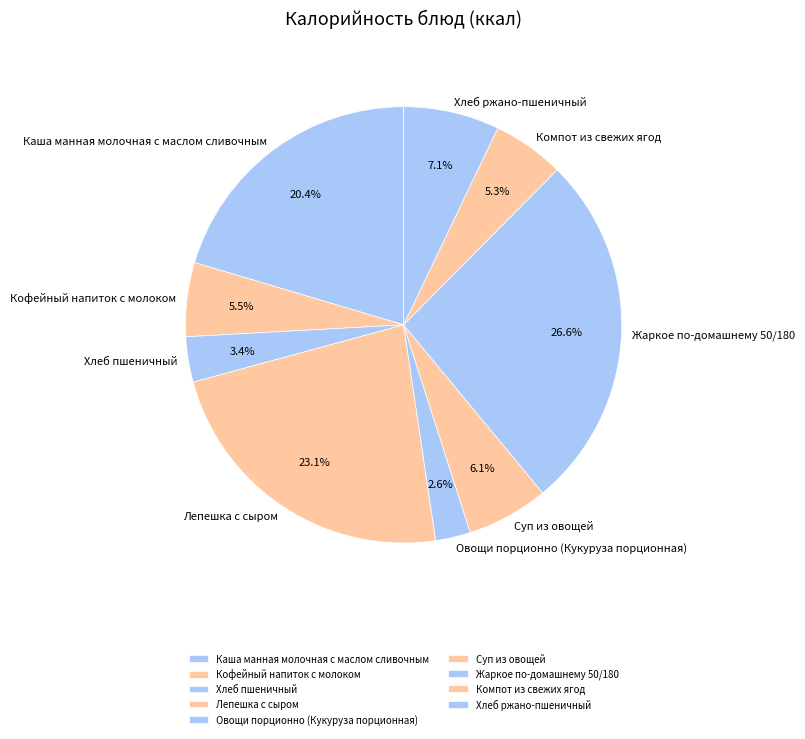

Is Овощи порционно (Кукуруза порционная) the majority of the pie?

No